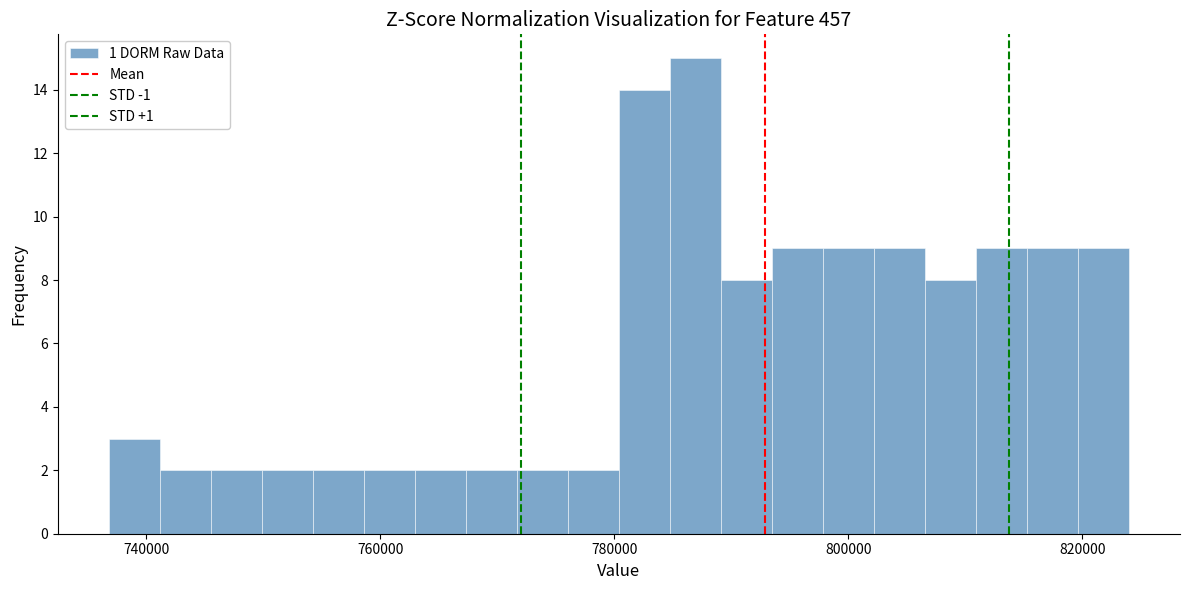

Around what value on the x-axis is the tallest bar? Give the approximate position of its centre, as read against the axis.

786000